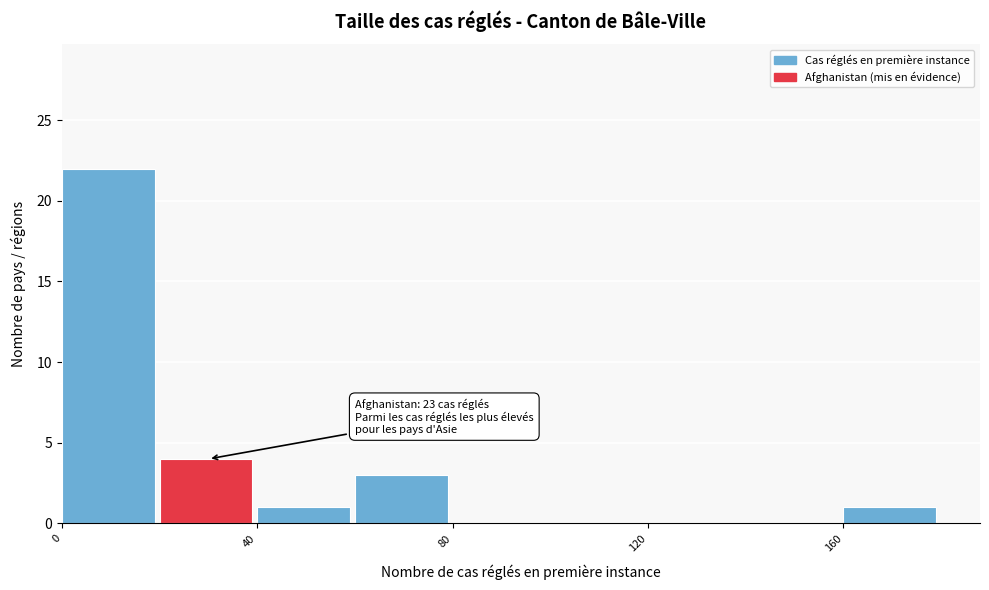

Over which range of the x-axis is the bar tallest?

0 to 20